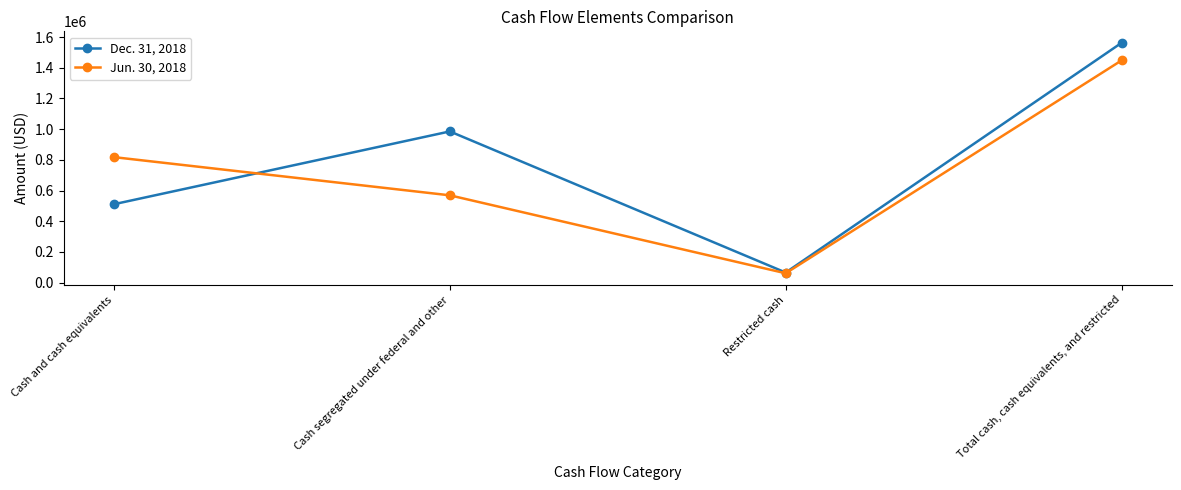

What are all the series names shown in the legend?

Dec. 31, 2018, Jun. 30, 2018